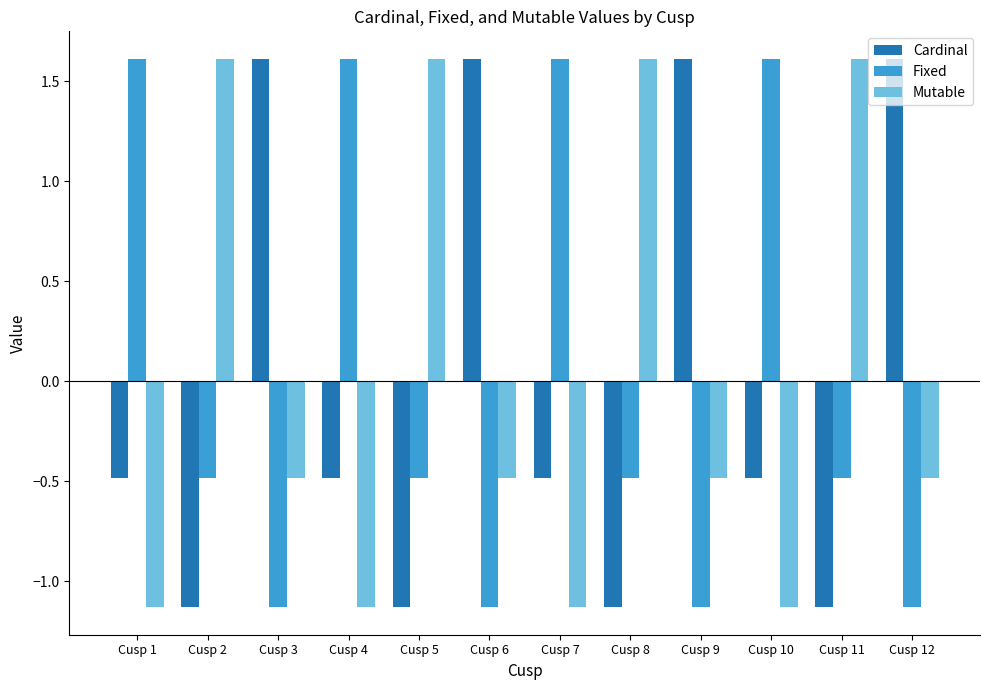

Are the bars horizontal?

No